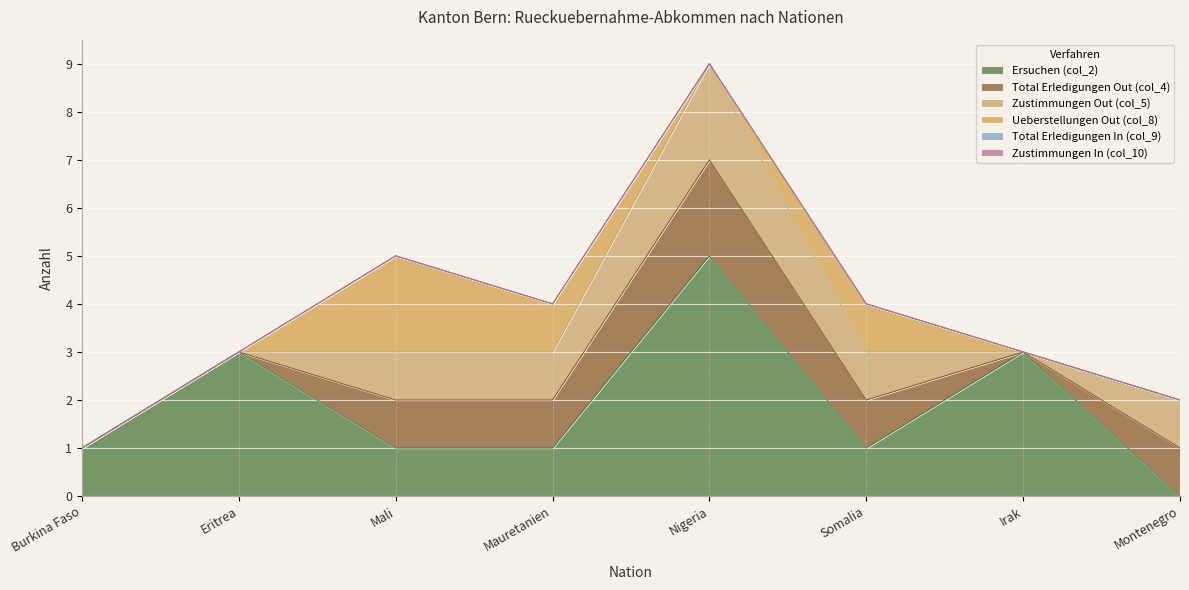

At which category does Ueberstellungen Out (col_8) reach its first local valley?

Nigeria